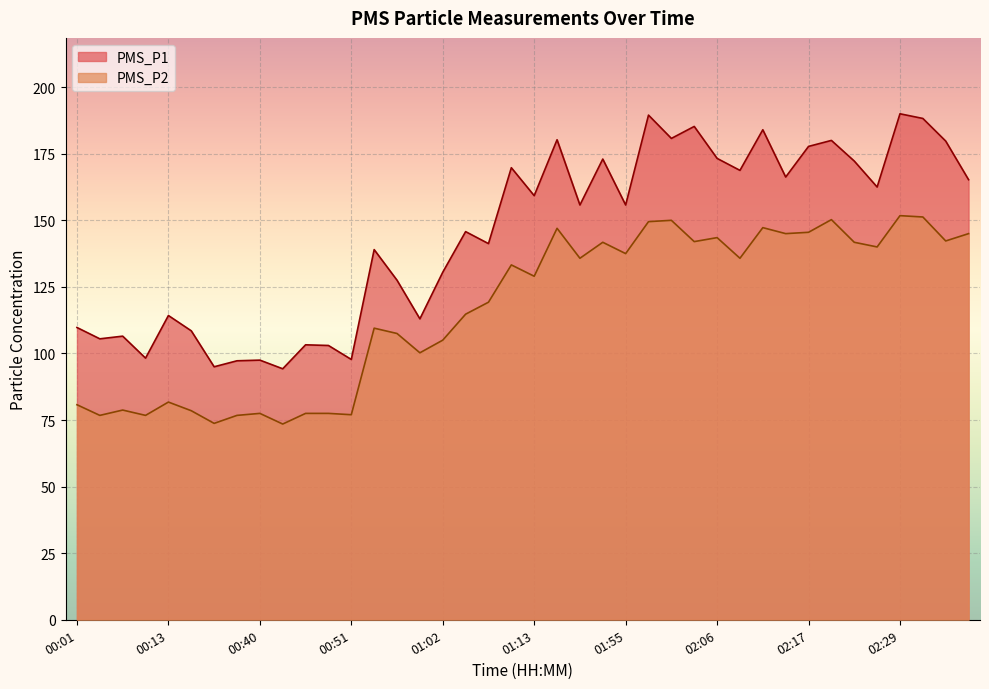

What is the greatest value displayed?

190.0